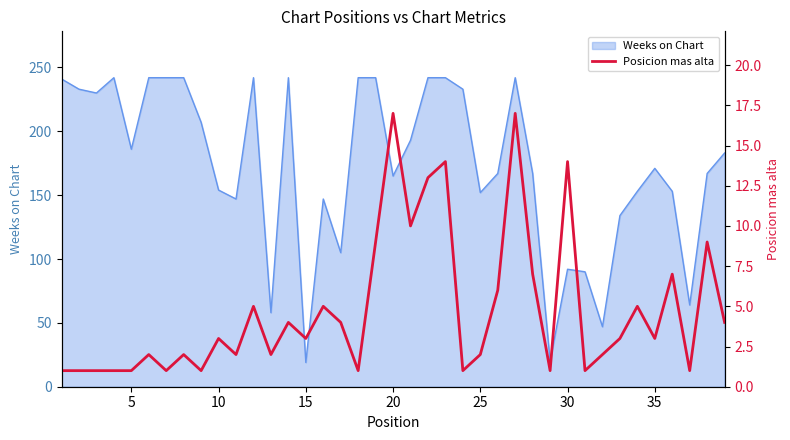

What is the lowest value of the Weeks on Chart series?

19